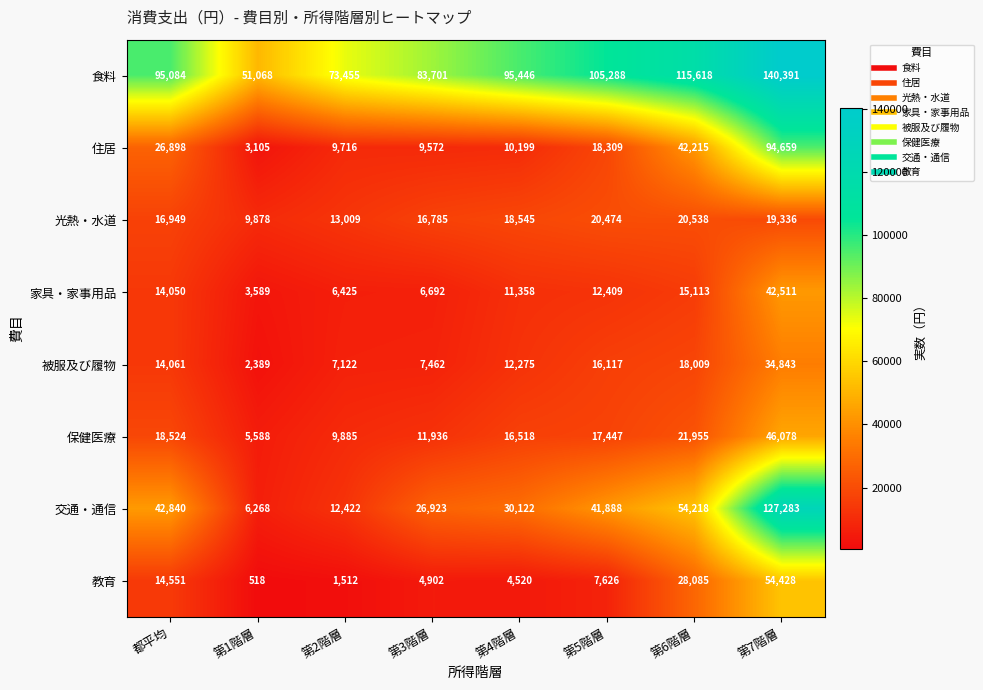

Rank the series by their maximum value, from lowest to highest.

光熱・水道, 被服及び履物, 家具・家事用品, 保健医療, 教育, 住居, 交通・通信, 食料